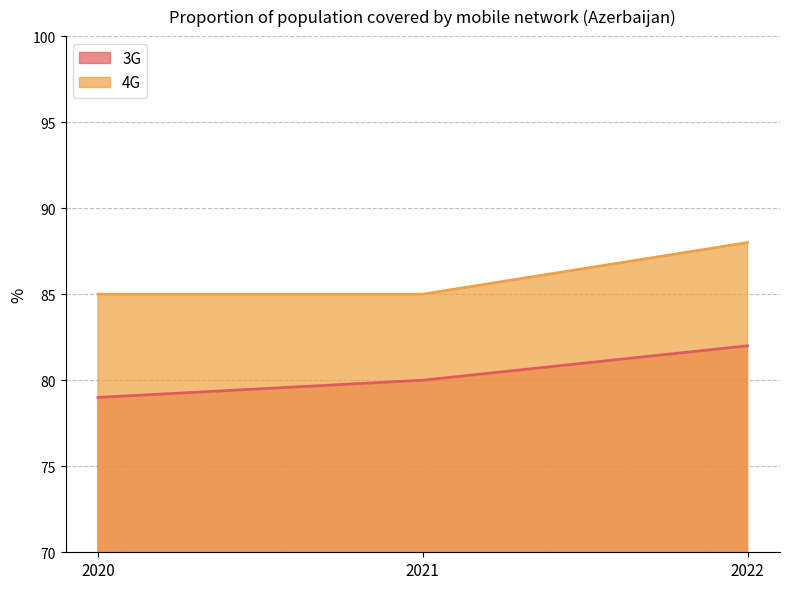

How many 4G values are between 85 and 88?

3